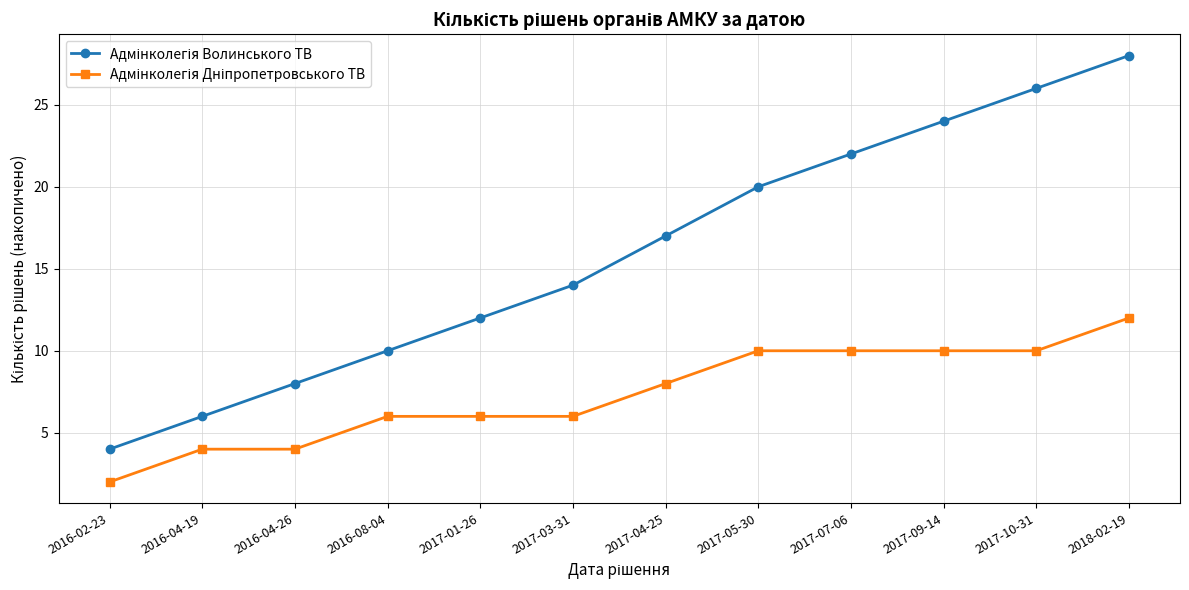

What is the spread (max minus min) of values at 2016-08-04?

4